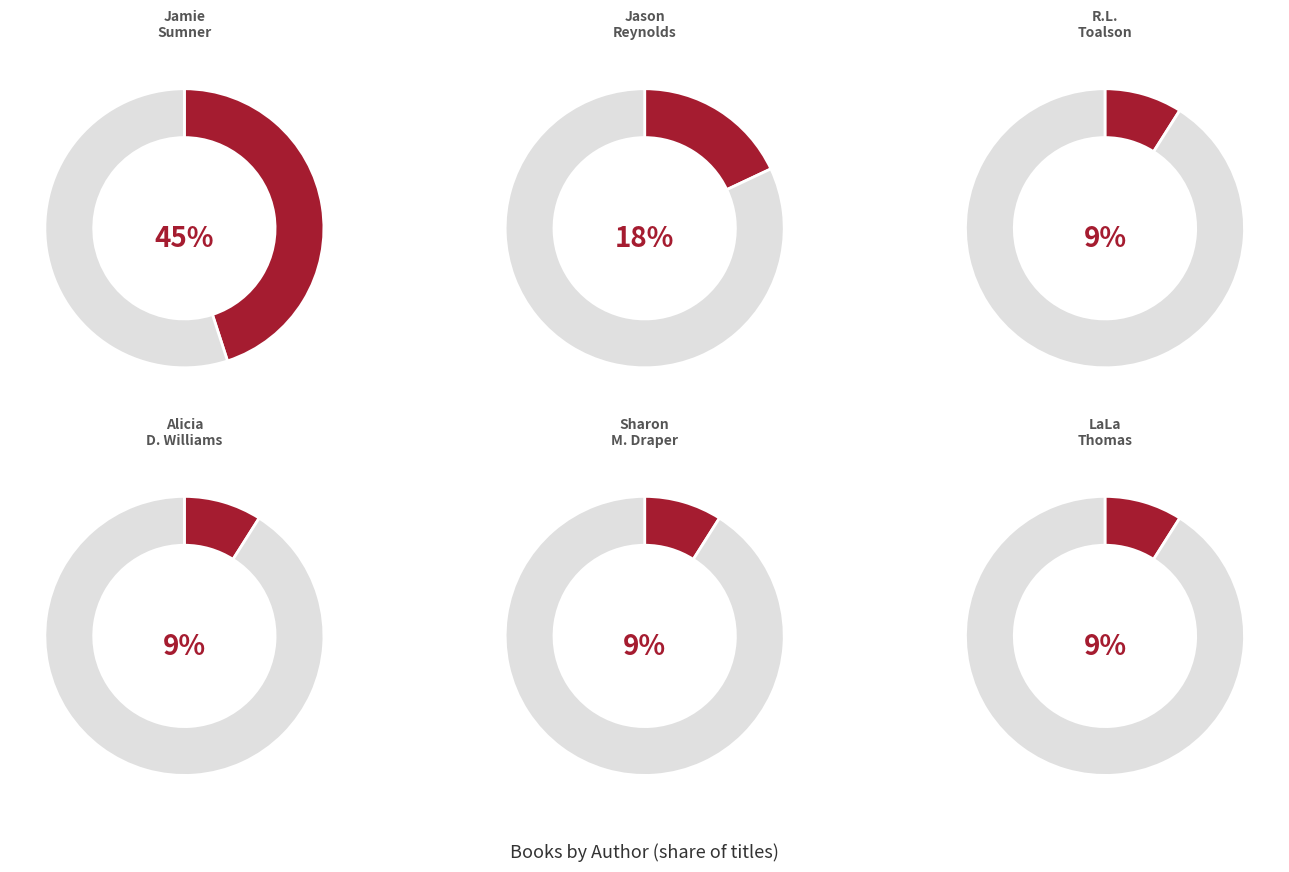

What is the ratio of the value at Sharon M. Draper (706340) to the value at LaLa Thomas (189200375)?

1.0